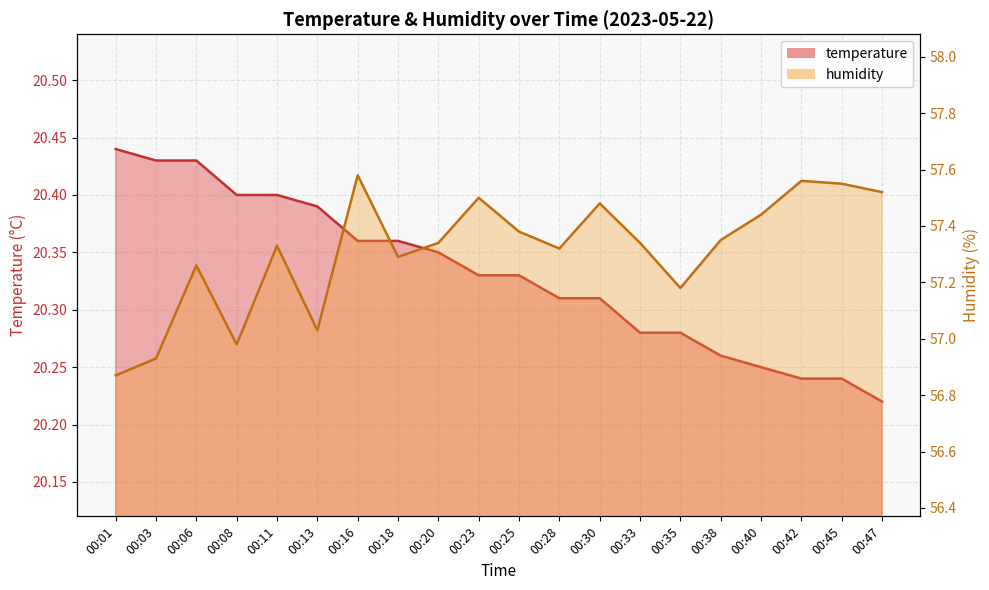

True or false: humidity and temperature intersect in this chart.

False